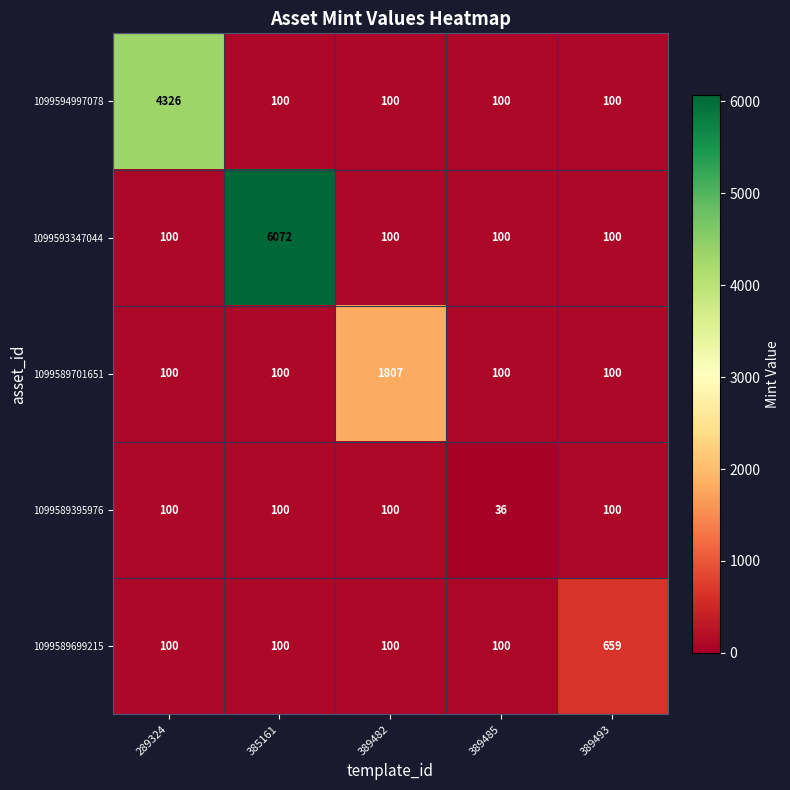

Rank the series by their maximum value, from highest to lowest.

1099593347044, 1099594997078, 1099589701651, 1099589699215, 1099589395976